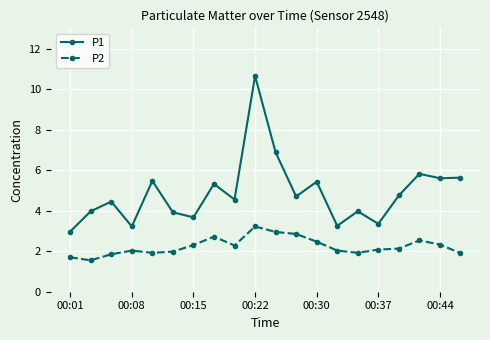

What is the difference between the maximum and minimum values in the P2 series?

1.7